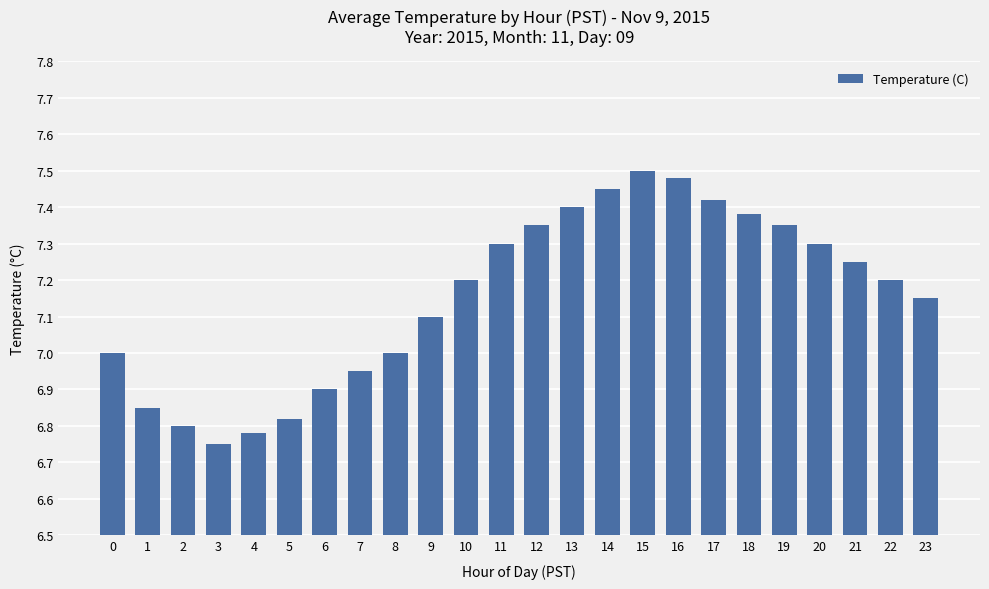

Which category has the lowest value across all series?

3